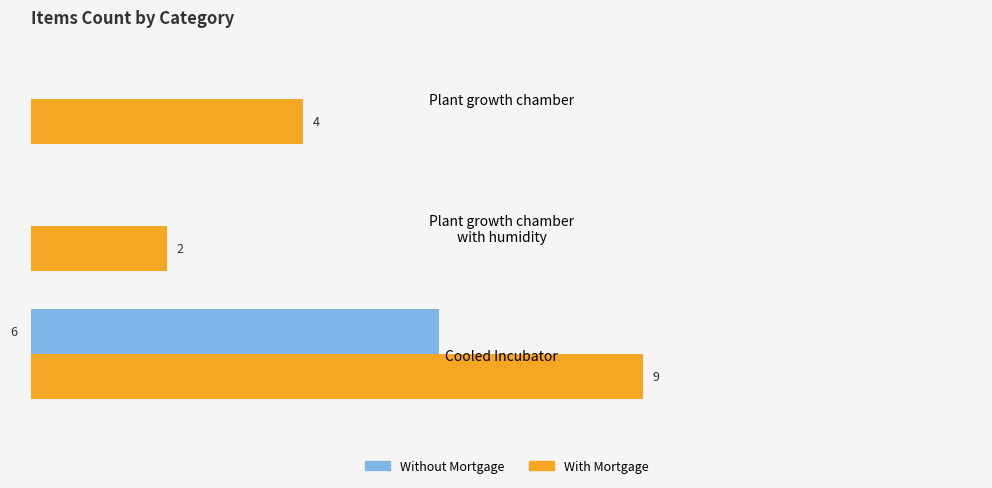

Where is With Mortgage nearest to the value 5?

Plant growth chamber